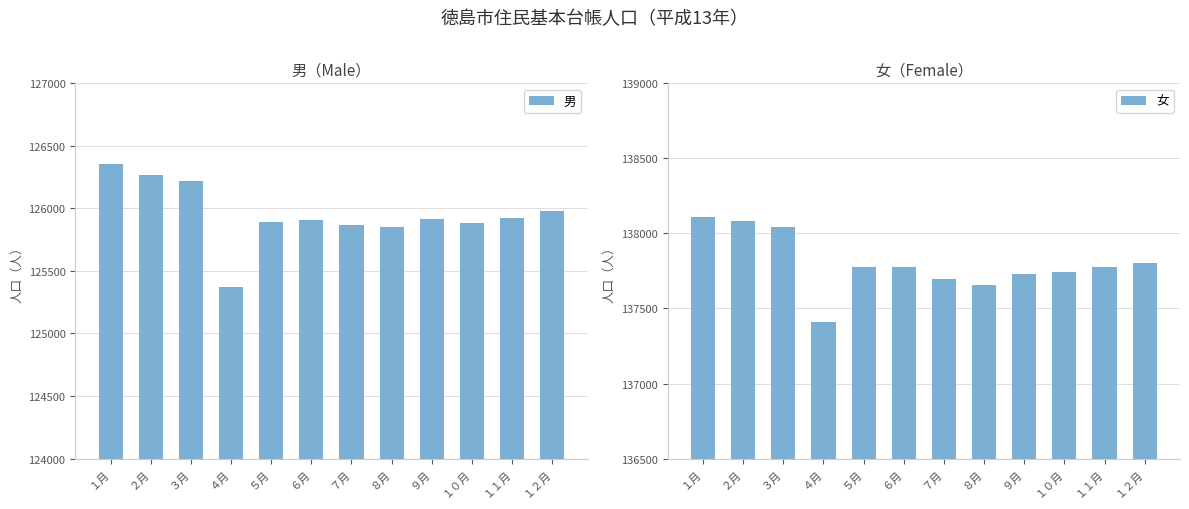

List the labels in order of 女 value, largest first.

１月, ２月, ３月, １２月, １１月, ６月, ５月, １０月, ９月, ７月, ８月, ４月